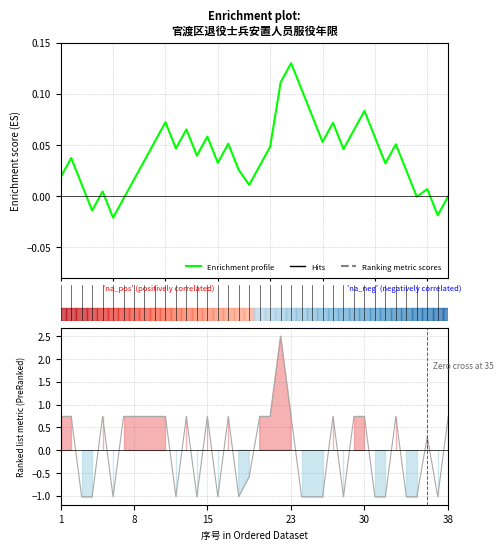

The chart shows a value of 0.1 at 25. True or false?

True